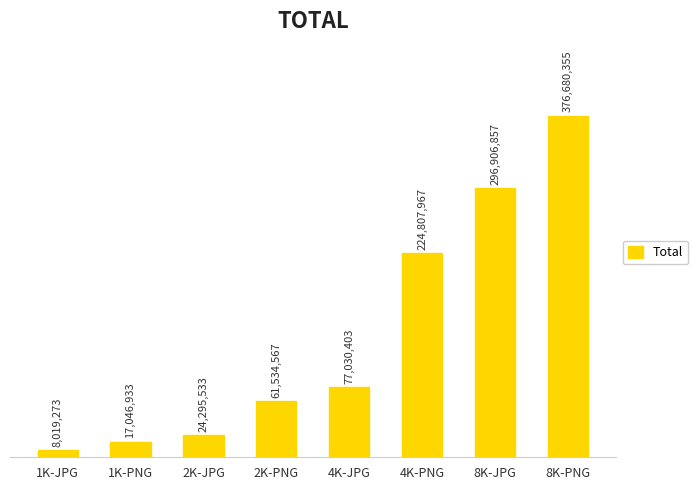

What is the minimum value shown in the chart?

8019273